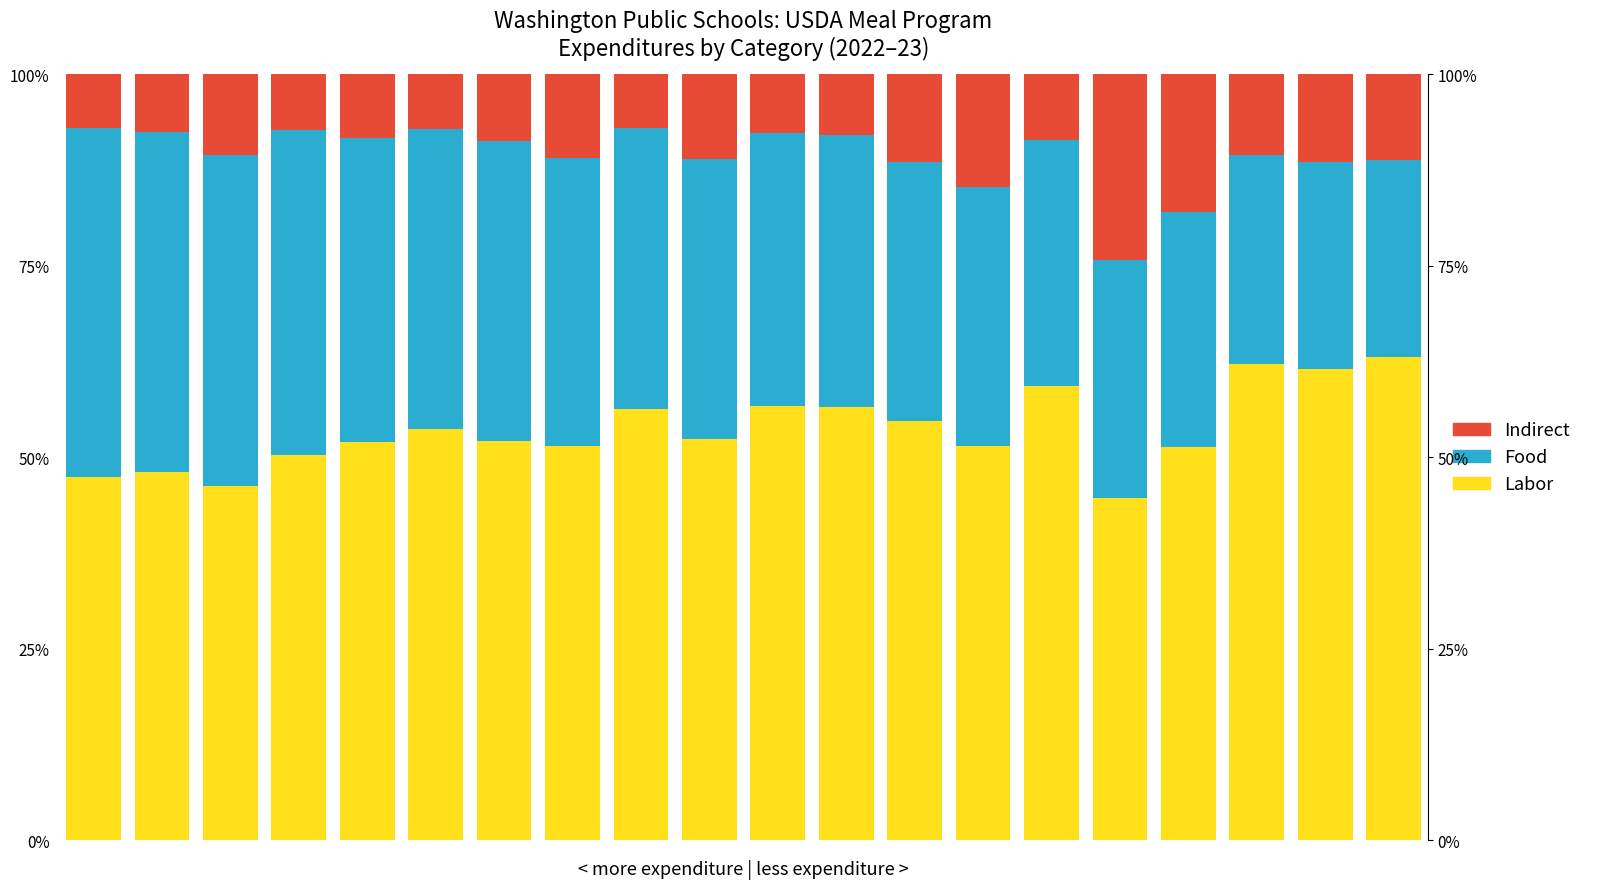

At which label does Labor reach its peak?

19